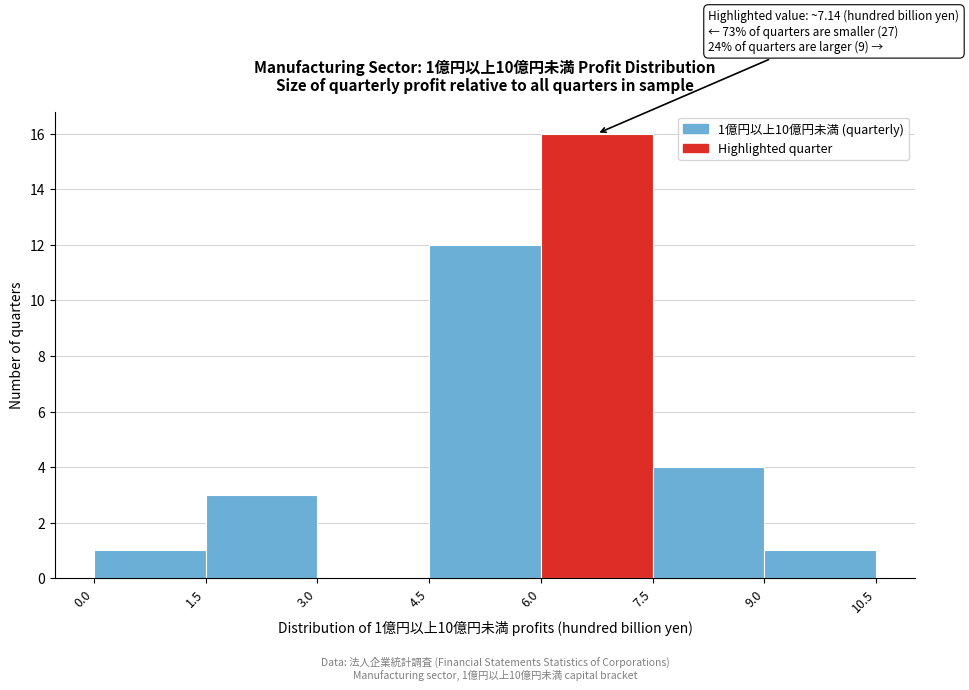

Over which range of the x-axis is the bar tallest?

6.0 to 7.5